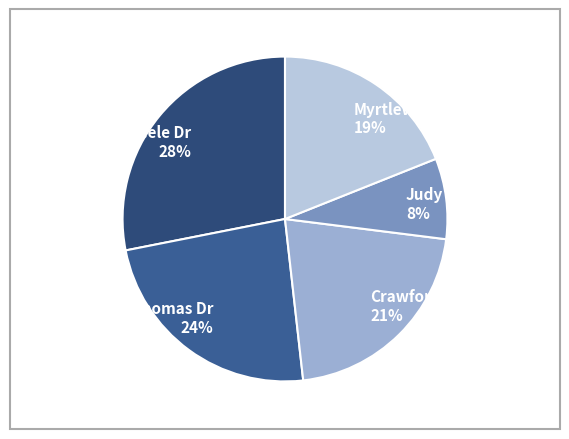

Count the number of slices in the pie.

5